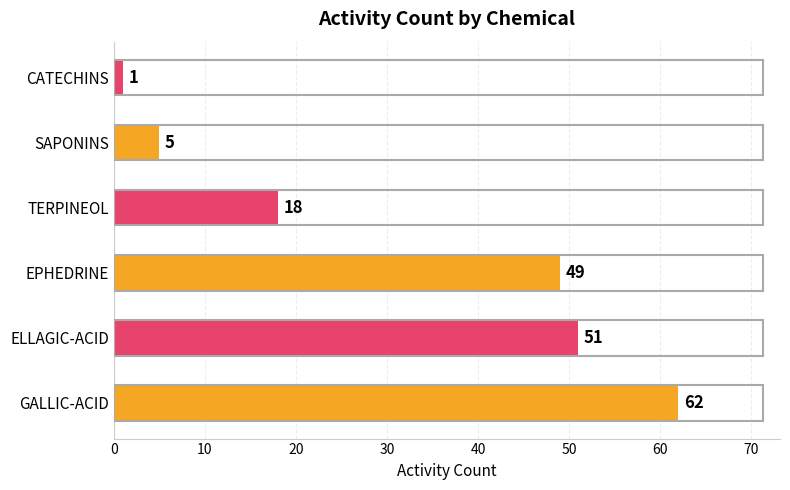

What is the maximum value shown in the chart?

62